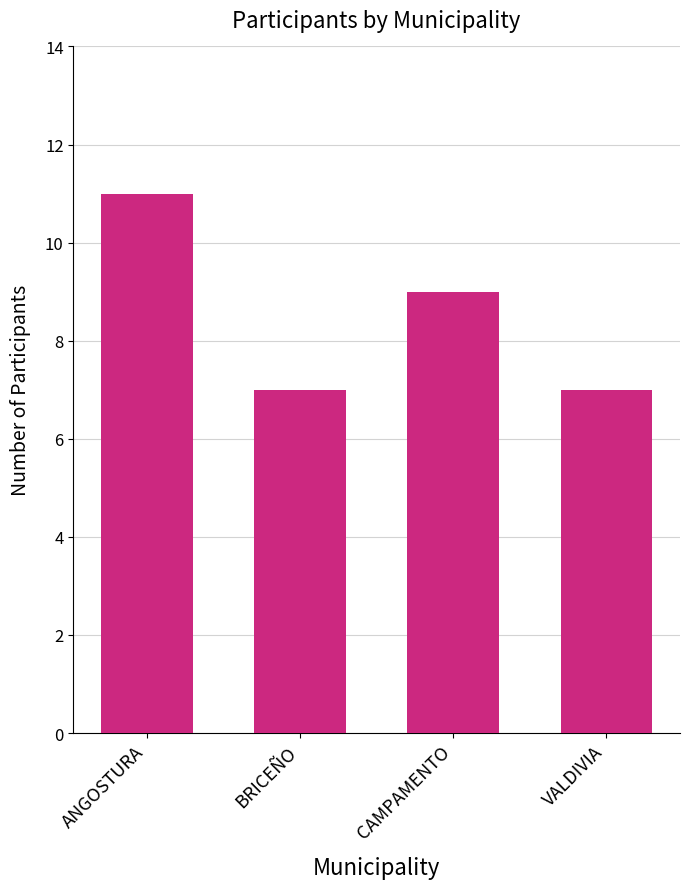

What is the label of the 3rd bar from the left?

CAMPAMENTO